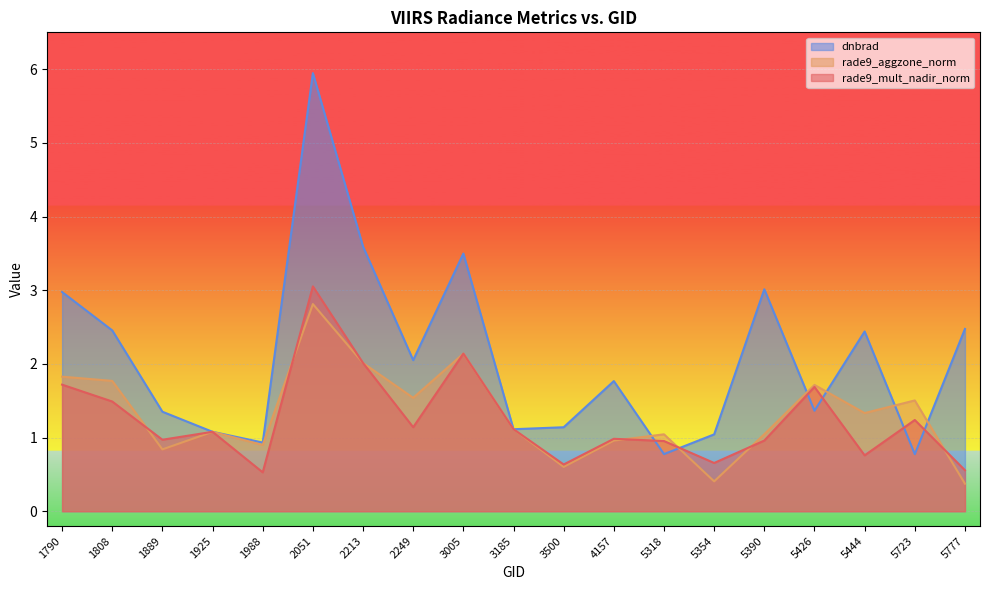

What is the smallest value displayed?

0.4